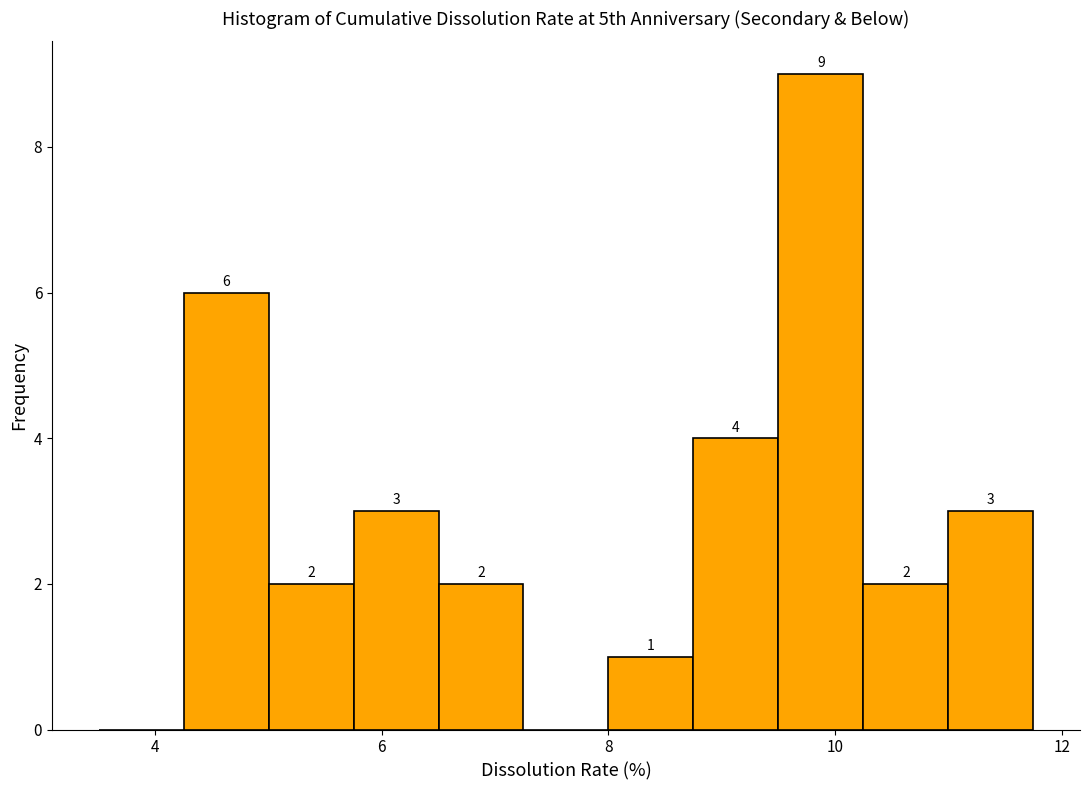

Around what value on the x-axis is the tallest bar? Give the approximate position of its centre, as read against the axis.

9.8